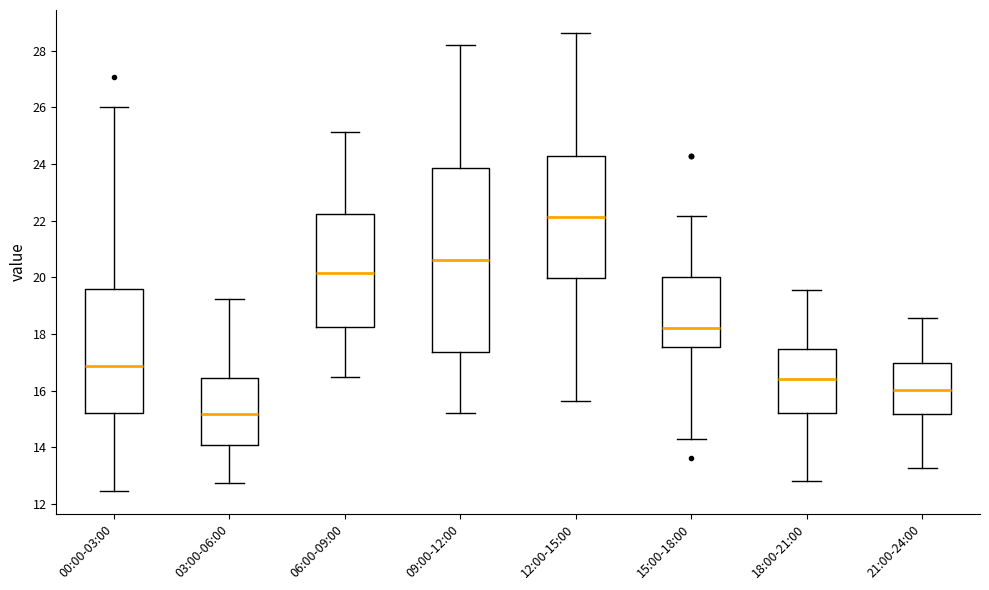

Reading left to right, transcribe this box plot: for each box, give where its median line is, the range the box spans, and where its two whiskers end, as read against the y-axis. The values are not printed on the chart, so give them approximately, as read against the axis.

00:00-03:00: median 16.8, box 15.2 to 19.6, whiskers 12.4 to 26.0
03:00-06:00: median 15.2, box 14.0 to 16.4, whiskers 12.8 to 19.2
06:00-09:00: median 20.2, box 18.2 to 22.2, whiskers 16.4 to 25.2
09:00-12:00: median 20.6, box 17.4 to 23.8, whiskers 15.2 to 28.2
12:00-15:00: median 22.2, box 20.0 to 24.4, whiskers 15.6 to 28.6
15:00-18:00: median 18.2, box 17.6 to 20.0, whiskers 14.4 to 22.2
18:00-21:00: median 16.4, box 15.2 to 17.4, whiskers 12.8 to 19.6
21:00-24:00: median 16.0, box 15.2 to 17.0, whiskers 13.2 to 18.6